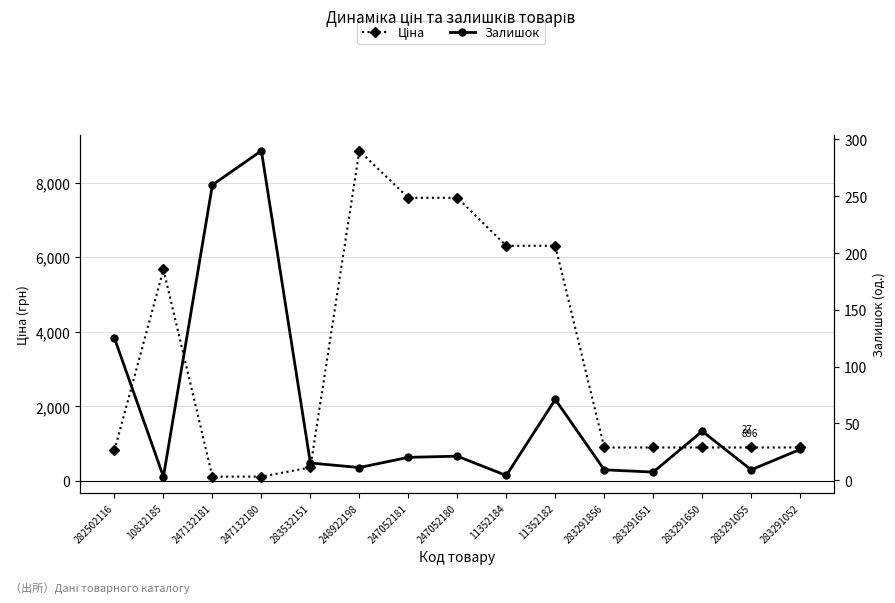

Where does the Ціна series first go above 895?

10832185